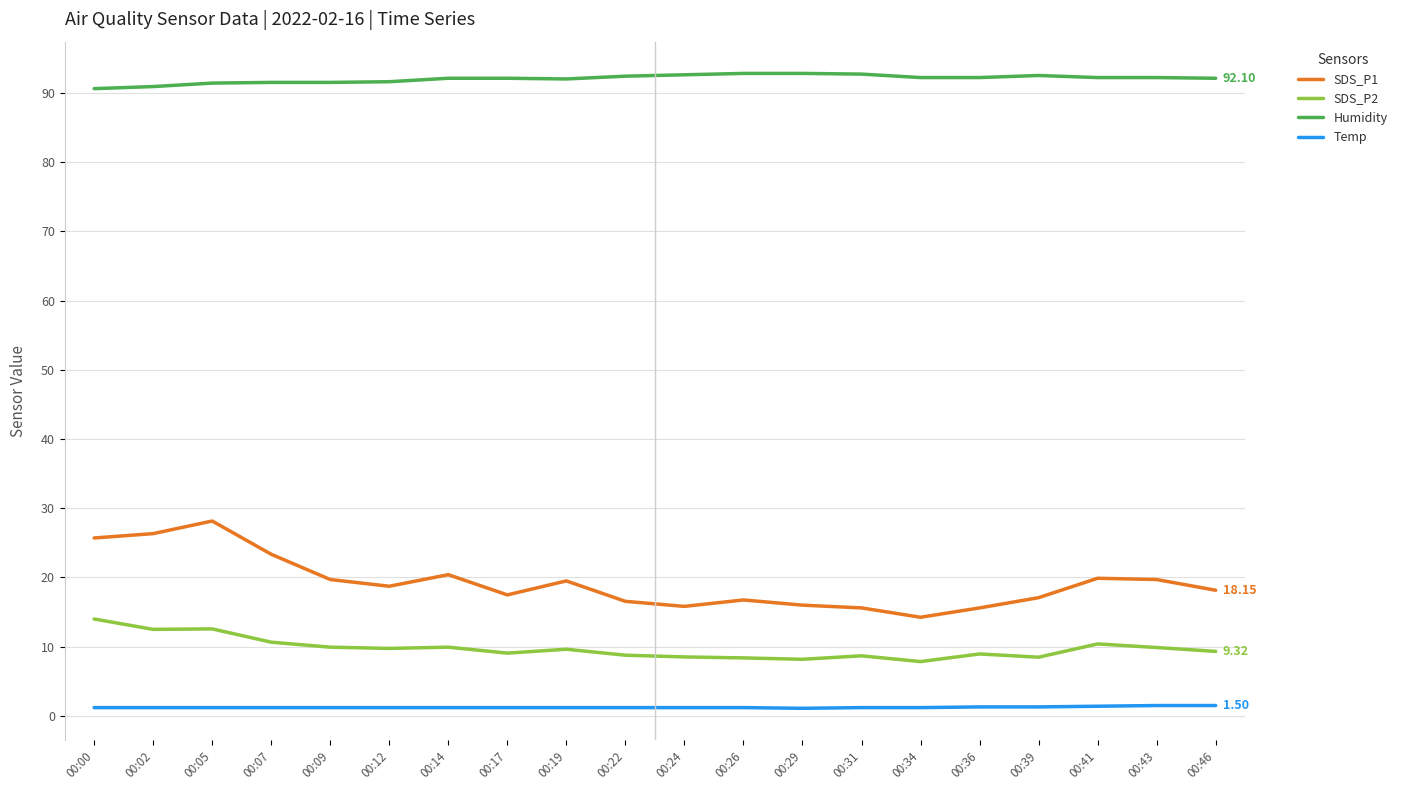

The value of SDS_P2 at 00:14 is 15.4. True or false?

False